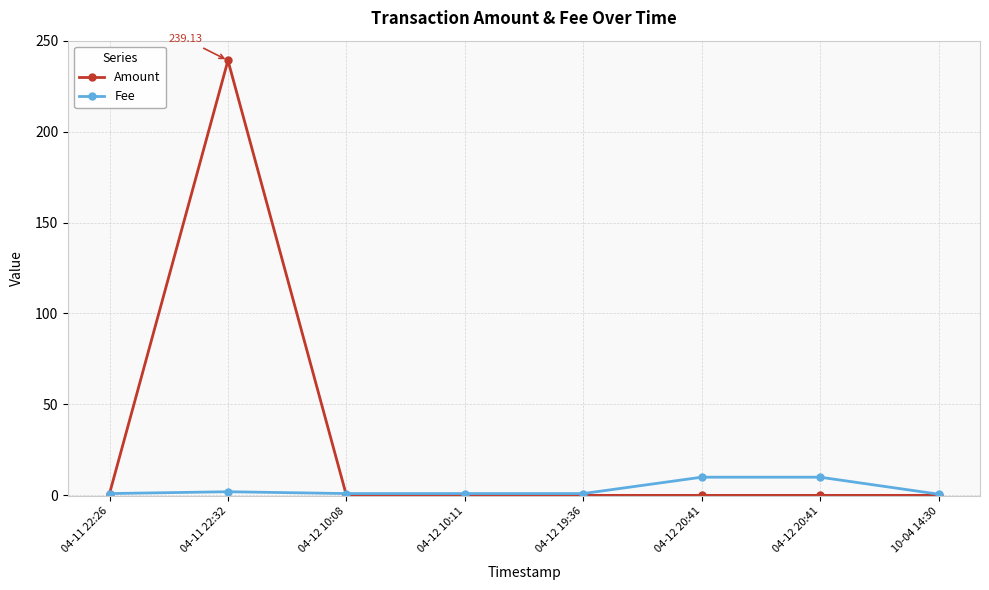

Reading right to left, list all the values displayed in this chart.

Amount: 10-04 14:30=0.0	04-12 20:41=0.0	04-12 20:41=0.0	04-12 19:36=0.0	04-12 10:11=0.0	04-12 10:08=0.0	04-11 22:32=239.1	04-11 22:26=1.0
Fee: 10-04 14:30=0.7	04-12 20:41=10.0	04-12 20:41=10.0	04-12 19:36=1.0	04-12 10:11=1.0	04-12 10:08=1.0	04-11 22:32=2.0	04-11 22:26=1.0